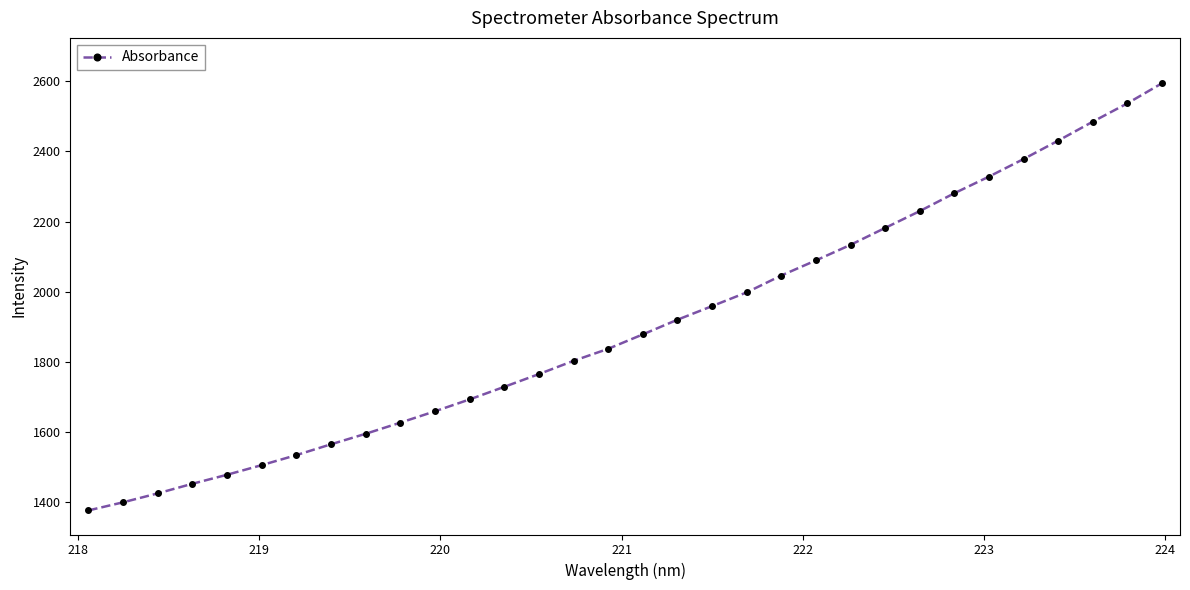

True or false: there are more than 2 points higher than both neighbors.

False